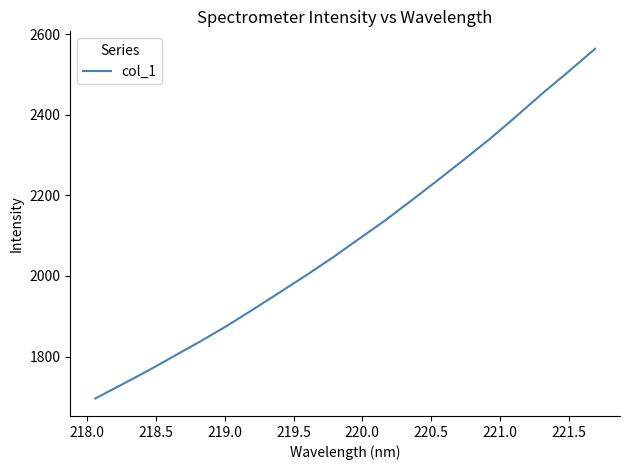

What is the minimum value shown in the chart?

1695.9